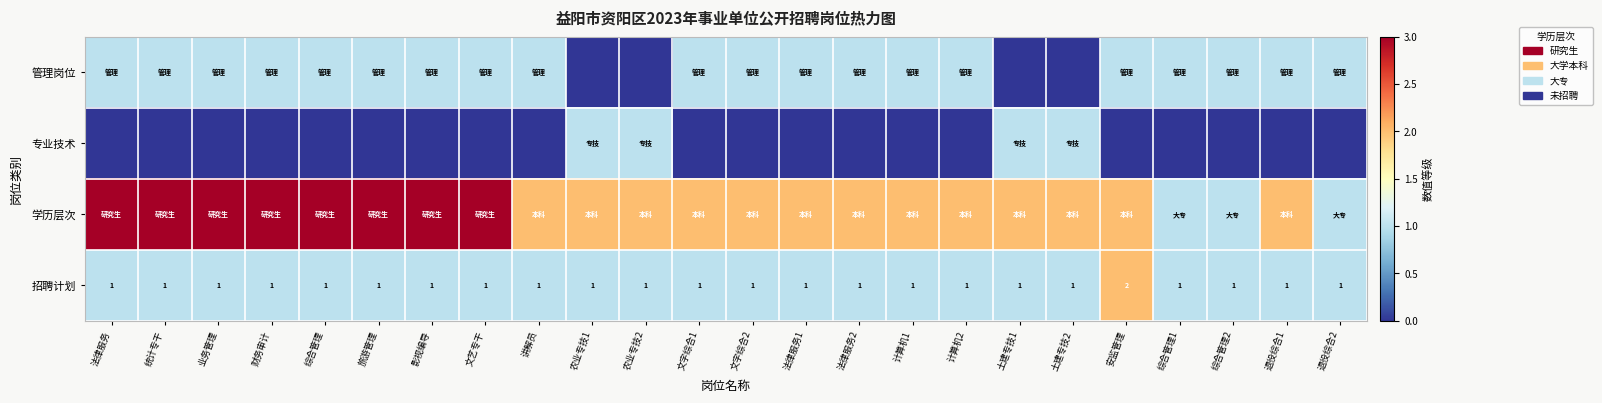

The 招聘计划 series shows 1 at 统计专干. True or false?

True